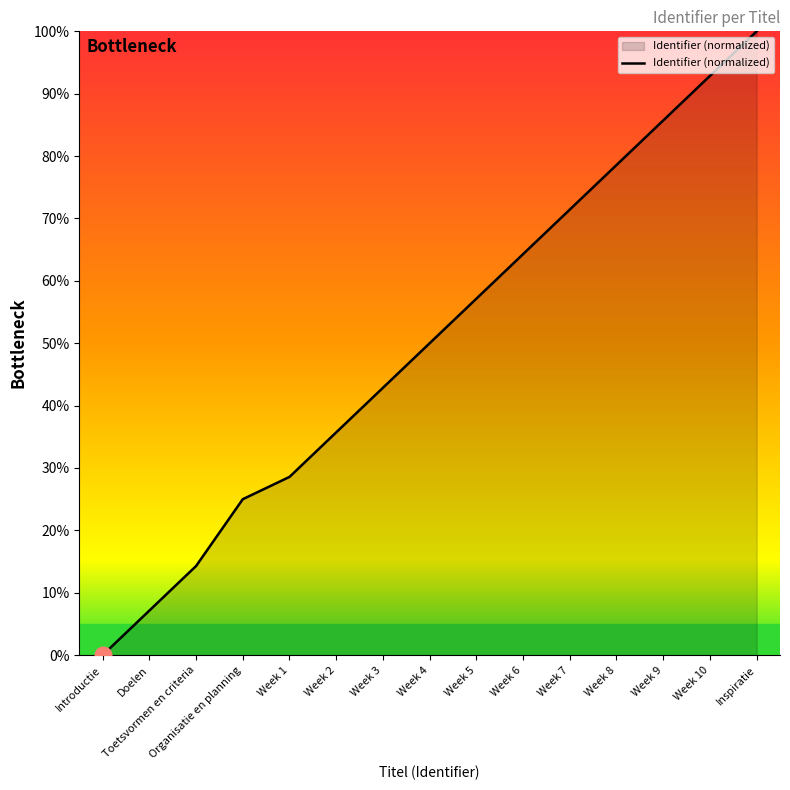

Between Week 2 and Week 3, which is larger?

Week 3